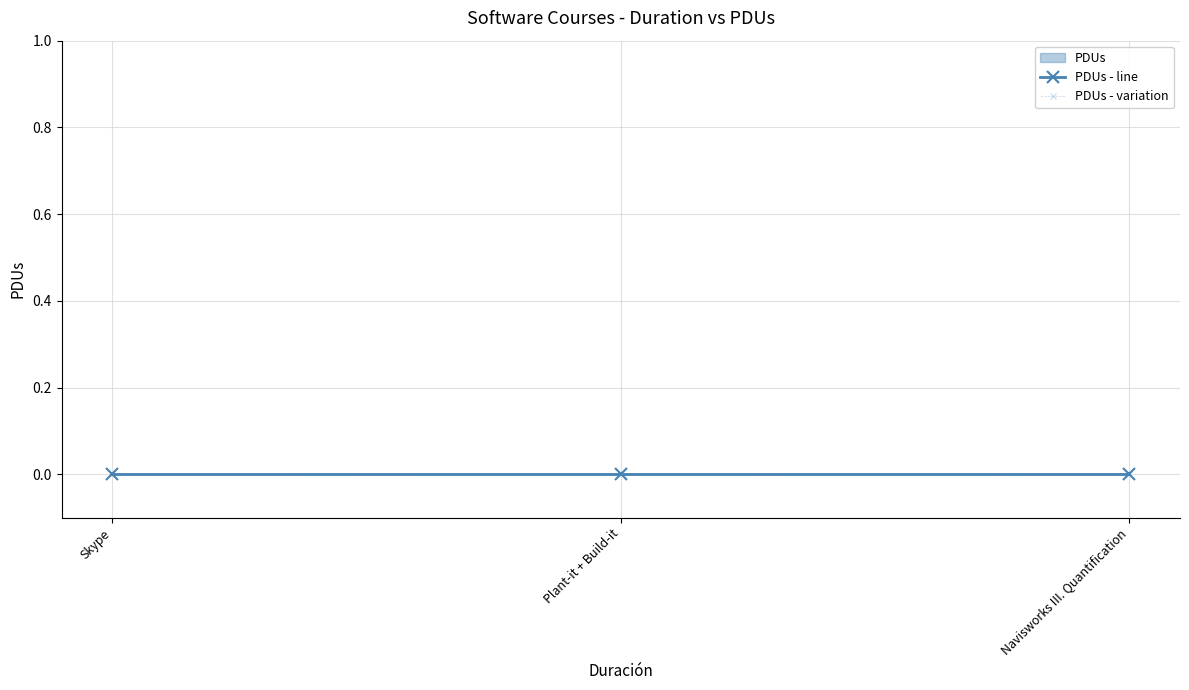

True or false: PDUs - line has a value of 0.0 at Navisworks III. Quantification.

True